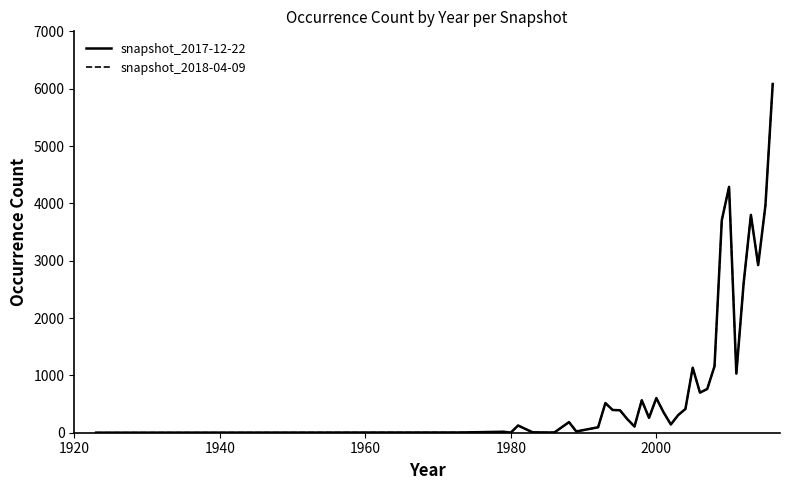

Is this an area chart (filled region under the line)?

No